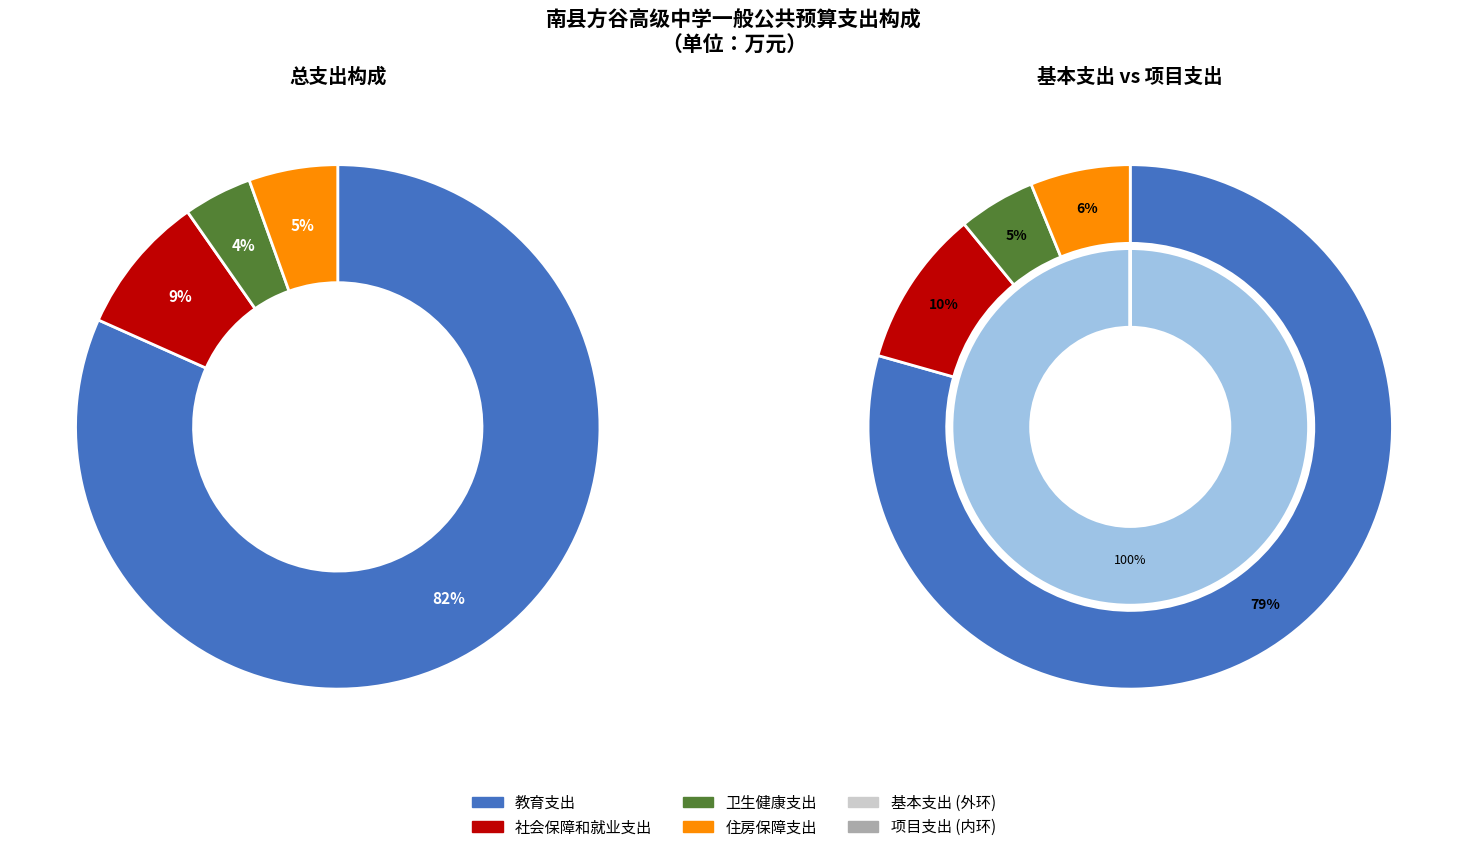

How many slices are in this pie chart?

4